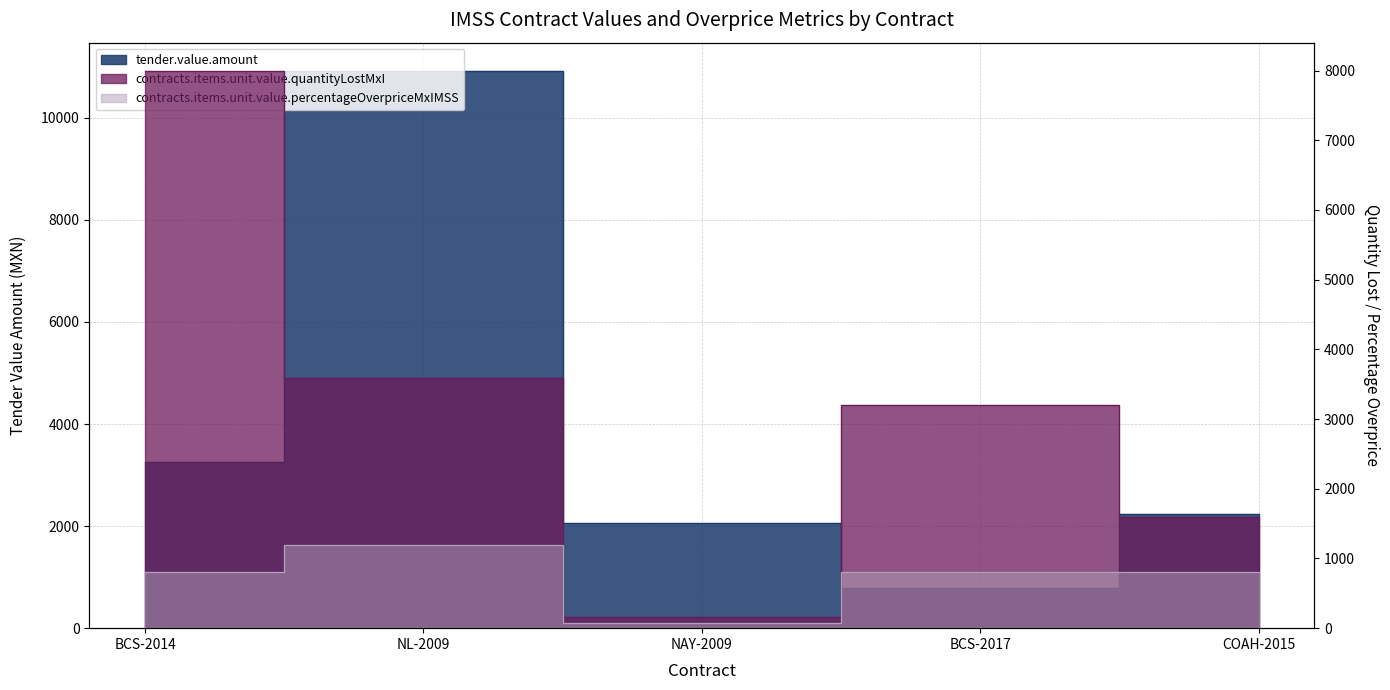

Which has a higher value, NAY-2009 or BCS-2017?

NAY-2009